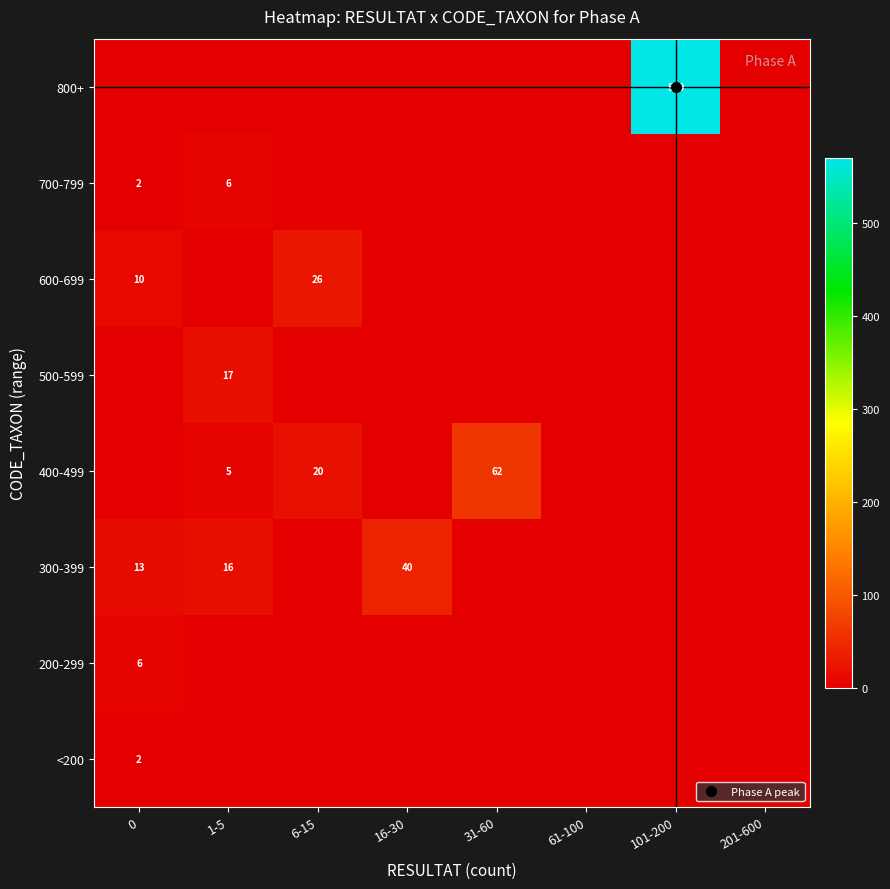

The 400-499 series shows -41 at 201-600. True or false?

False